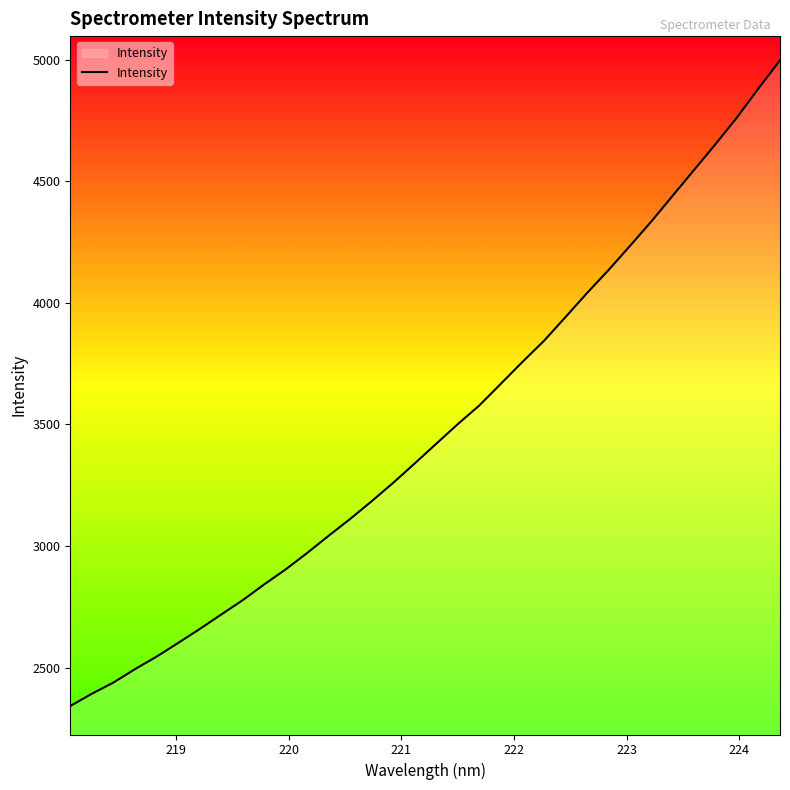

How many values are below 3420?

17